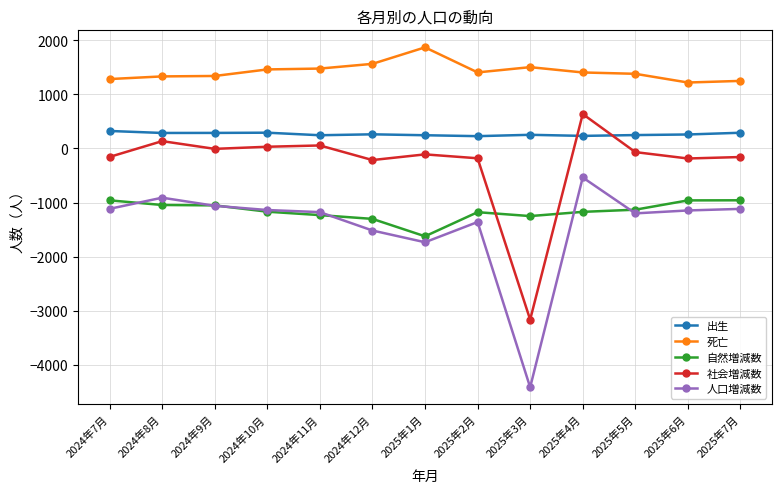

At which category does the chart reach its peak across all series?

2025年1月